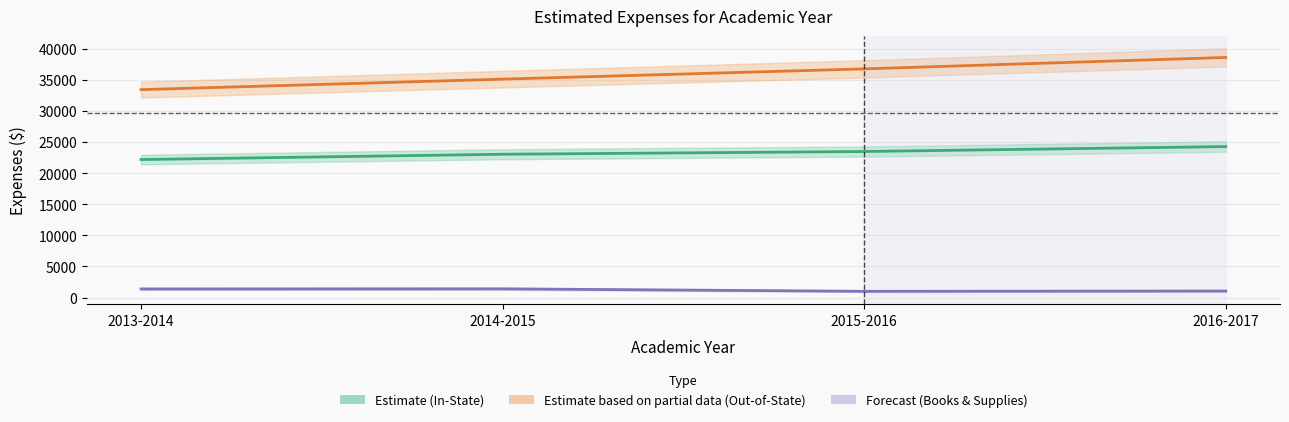

Is it true that Books & Supplies equals 1400 at 2014-2015?

True